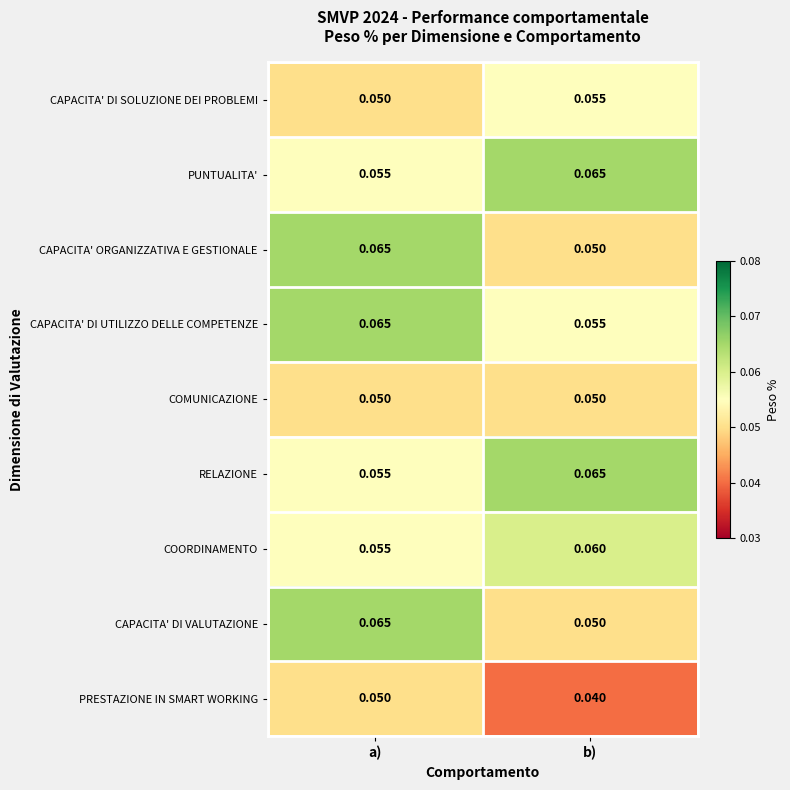

Which label corresponds to the smallest value in the chart?

b)